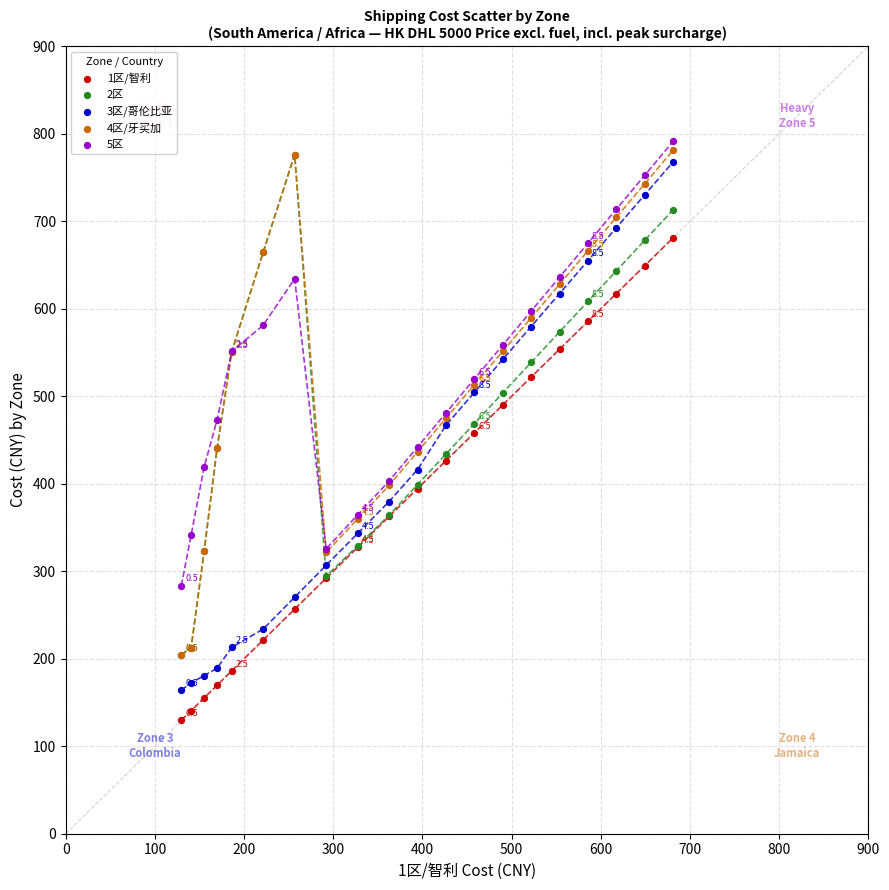

Which series reaches the minimum Y coordinate?

1区/智利